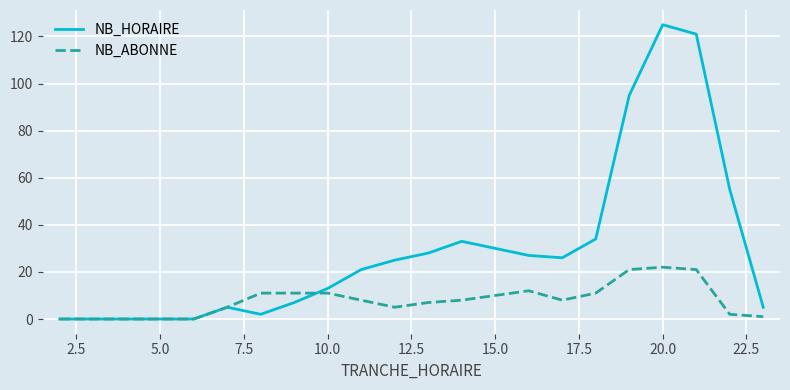

List the series in order of their overall mean, lowest first.

NB_ABONNE, NB_HORAIRE